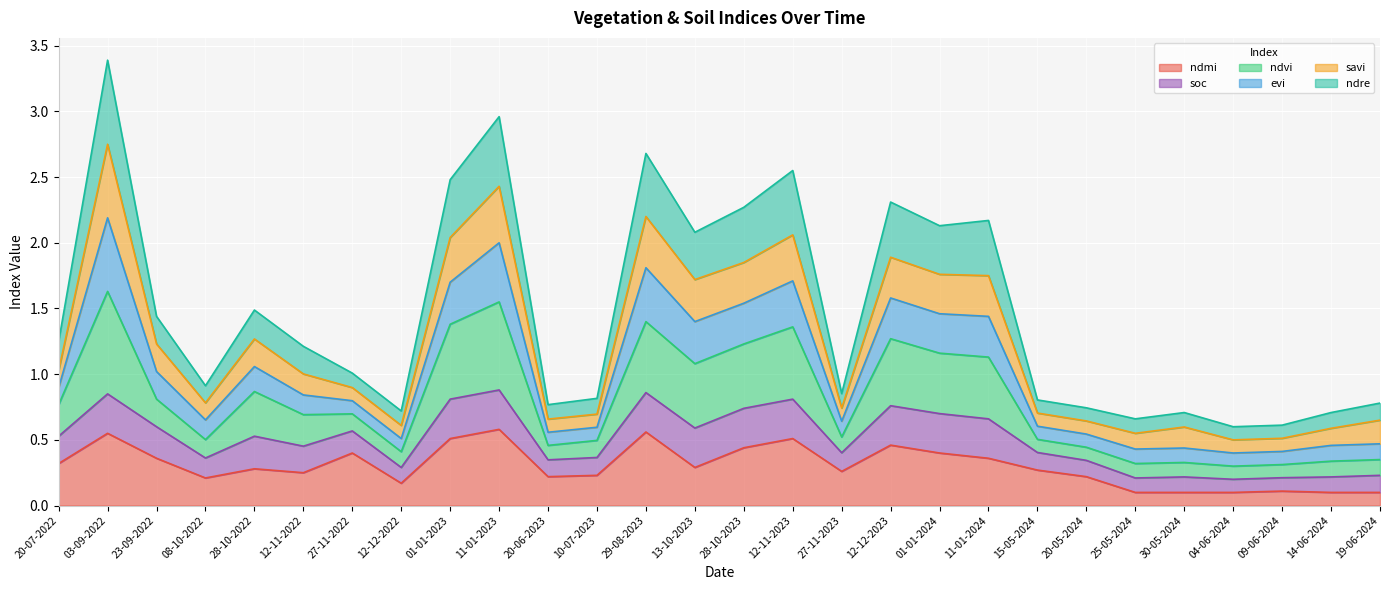

List the labels in order of ndre value, smallest first.

04-06-2024, 09-06-2024, 25-05-2024, 30-05-2024, 14-06-2024, 19-06-2024, 12-12-2022, 20-05-2024, 20-06-2023, 10-07-2023, 15-05-2024, 27-11-2023, 08-10-2022, 27-11-2022, 12-11-2022, 20-07-2022, 23-09-2022, 28-10-2022, 13-10-2023, 11-01-2024, 01-01-2024, 28-10-2023, 12-12-2023, 01-01-2023, 12-11-2023, 29-08-2023, 11-01-2023, 03-09-2022